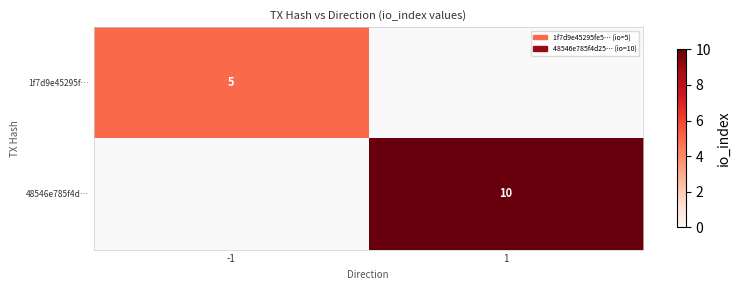

Is the value of 48546e785f4d… at 1 greater than the value of 1f7d9e45295f… at -1?

Yes